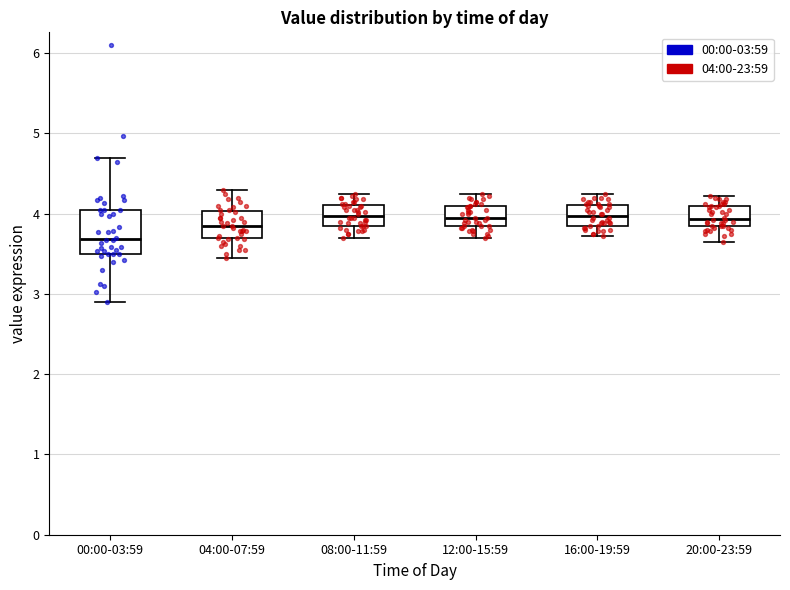

Reading left to right, read every box against the y-axis: the position of its median line, the range the box covers, and the ends of its whiskers. The values are not printed on the chart, so give them approximately, as read against the axis.

00:00-03:59: median 3.7, box 3.5 to 4.1, whiskers 2.9 to 4.7
04:00-07:59: median 3.9, box 3.7 to 4.0, whiskers 3.5 to 4.3
08:00-11:59: median 4.0, box 3.9 to 4.1, whiskers 3.7 to 4.3
12:00-15:59: median 4.0, box 3.8 to 4.1, whiskers 3.7 to 4.3
16:00-19:59: median 4.0, box 3.9 to 4.1, whiskers 3.7 to 4.3
20:00-23:59: median 3.9, box 3.8 to 4.1, whiskers 3.7 to 4.2